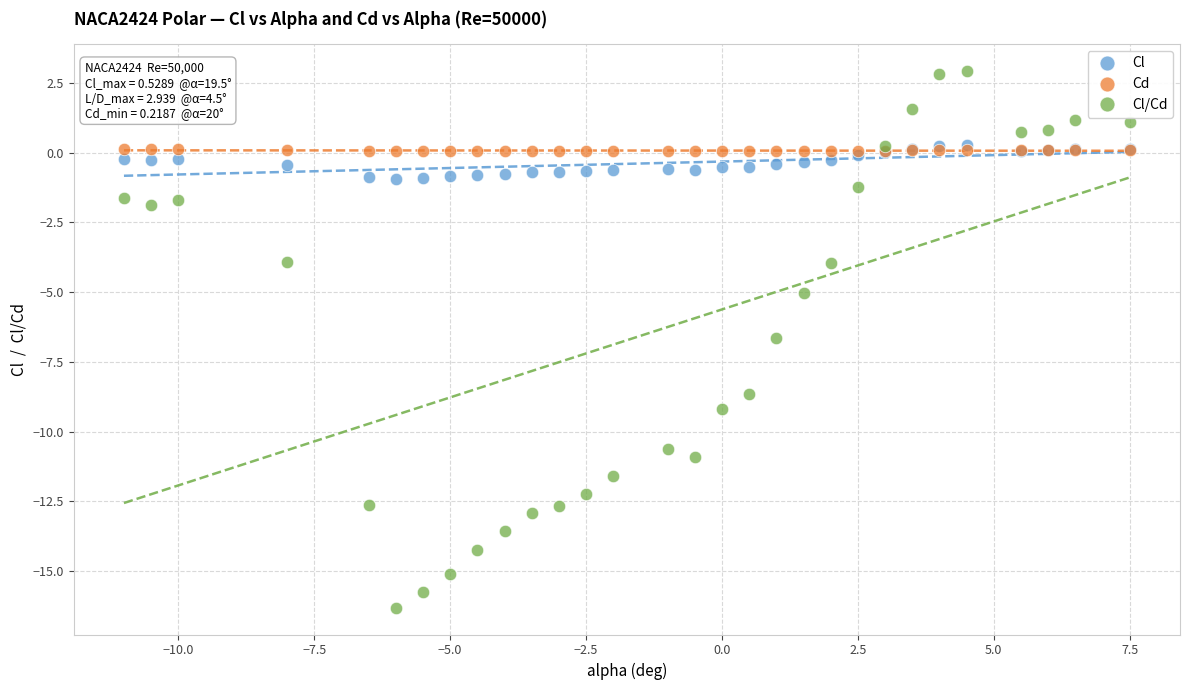

Which series has the widest spread of Y values?

Cl/Cd